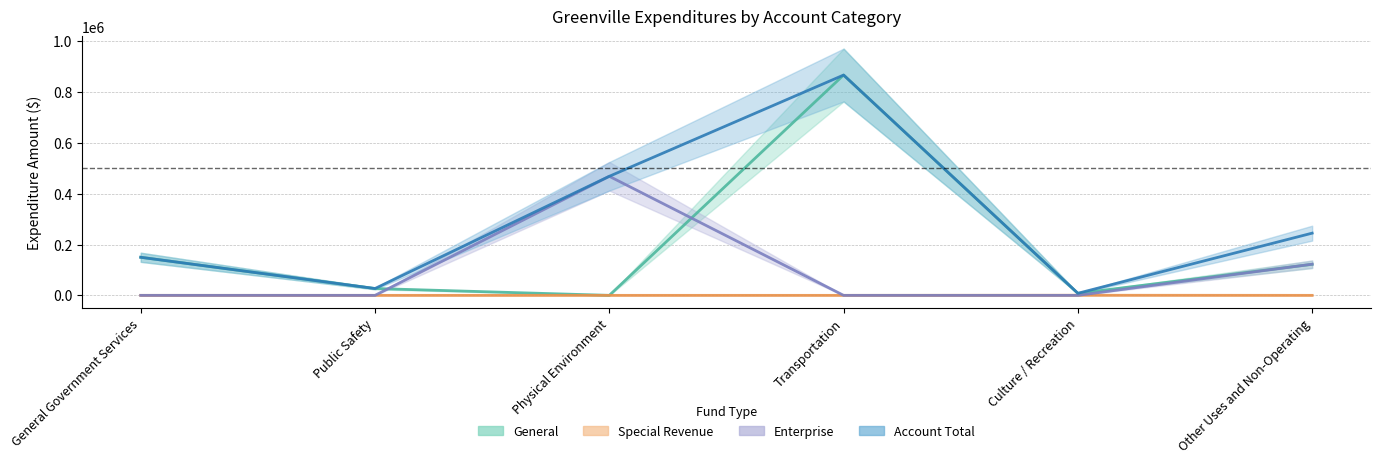

In Special Revenue, how many points are higher than both neighbors (excluding endpoints)?

1